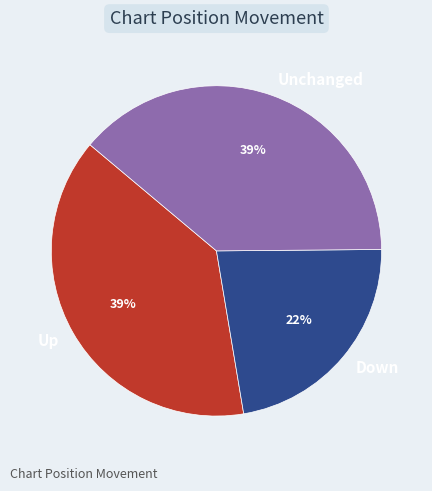

To the nearest percent, what portion does Up represent?

39%